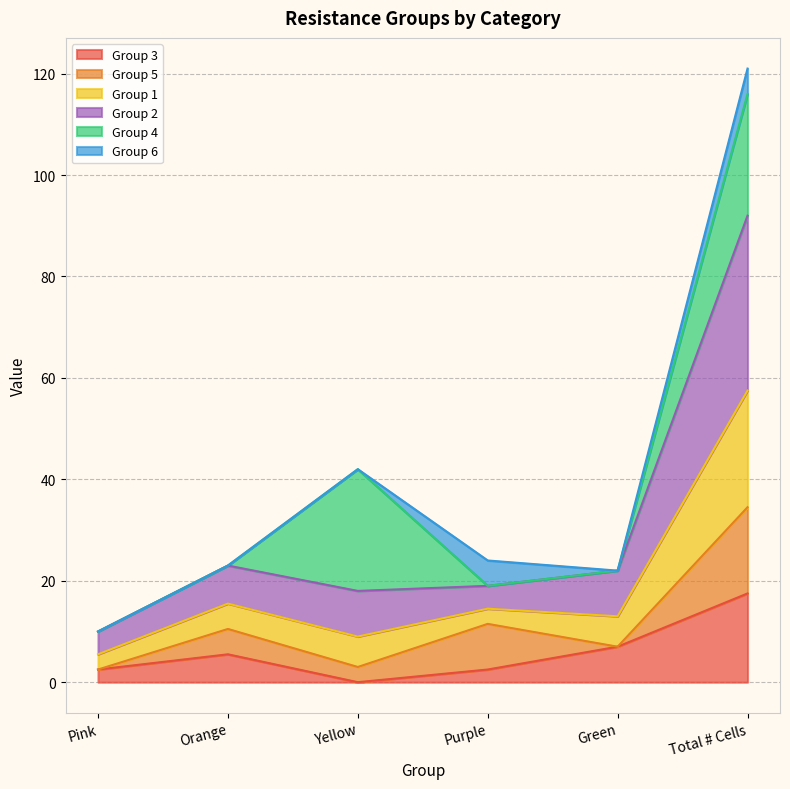

At which category is the sum across all series the highest?

Total # Cells